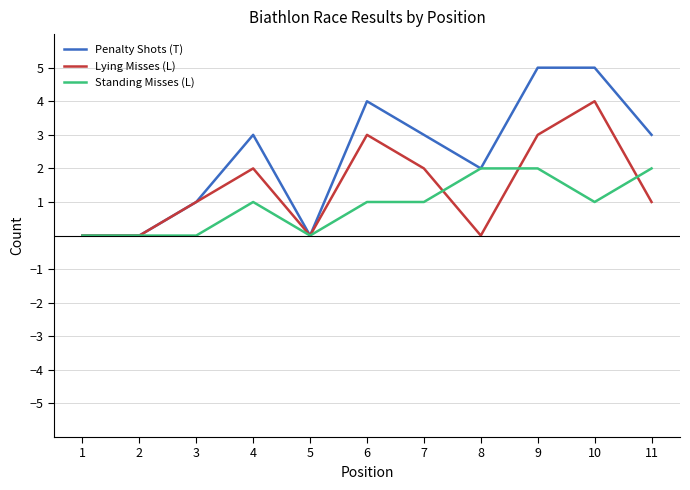

Is it true that Standing Misses (L) equals 1 at 7?

True